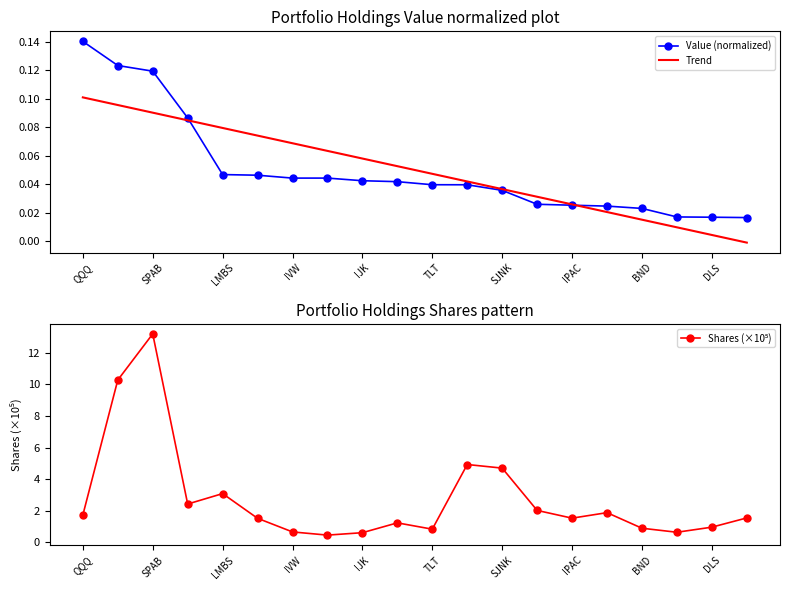

Does the chart have visible grid lines?

No